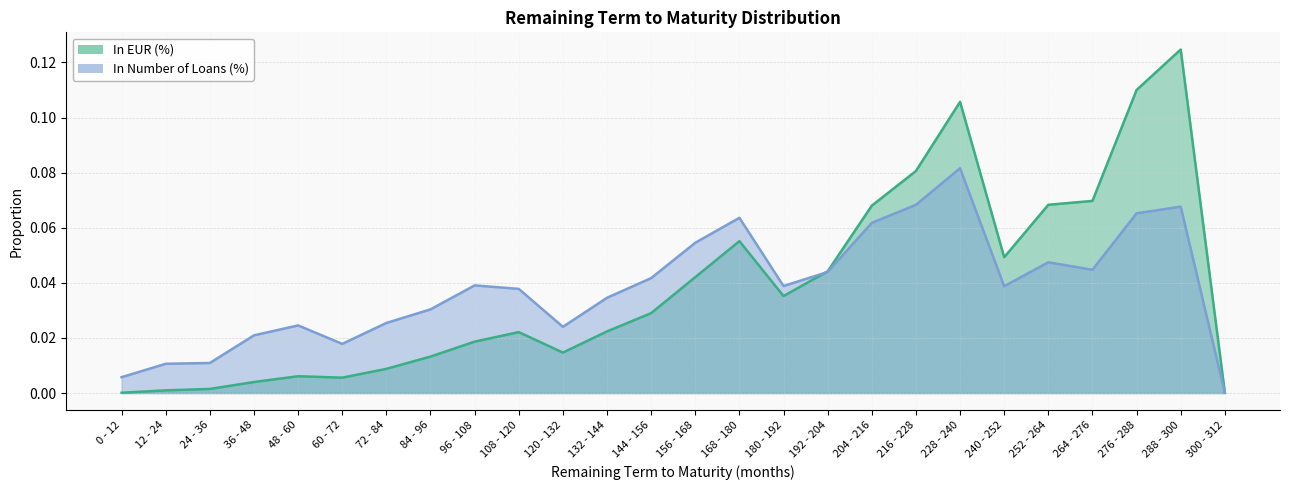

Reading left to right, list all the values displayed in this chart.

In EUR (%): 0 - 12=0.0	12 - 24=0.0	24 - 36=0.0	36 - 48=0.0	48 - 60=0.0	60 - 72=0.0	72 - 84=0.0	84 - 96=0.0	96 - 108=0.0	108 - 120=0.0	120 - 132=0.0	132 - 144=0.0	144 - 156=0.0	156 - 168=0.0	168 - 180=0.1	180 - 192=0.0	192 - 204=0.0	204 - 216=0.1	216 - 228=0.1	228 - 240=0.1	240 - 252=0.0	252 - 264=0.1	264 - 276=0.1	276 - 288=0.1	288 - 300=0.1	300 - 312=0.0
In Number of Loans (%): 0 - 12=0.0	12 - 24=0.0	24 - 36=0.0	36 - 48=0.0	48 - 60=0.0	60 - 72=0.0	72 - 84=0.0	84 - 96=0.0	96 - 108=0.0	108 - 120=0.0	120 - 132=0.0	132 - 144=0.0	144 - 156=0.0	156 - 168=0.1	168 - 180=0.1	180 - 192=0.0	192 - 204=0.0	204 - 216=0.1	216 - 228=0.1	228 - 240=0.1	240 - 252=0.0	252 - 264=0.0	264 - 276=0.0	276 - 288=0.1	288 - 300=0.1	300 - 312=0.0